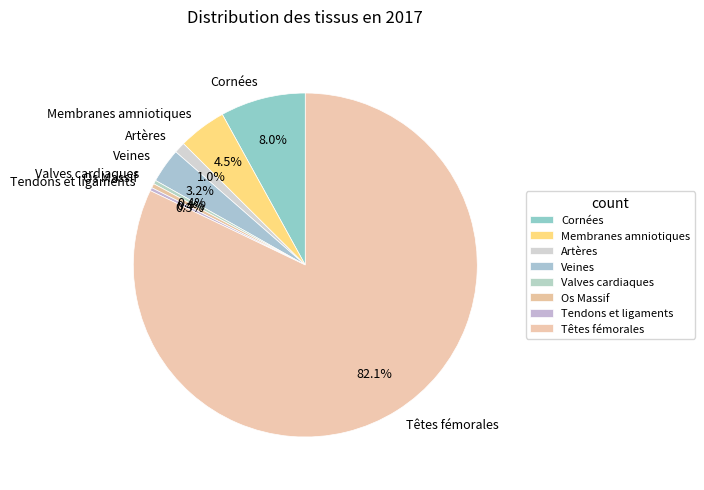

Which category has the biggest portion of the pie?

Têtes fémorales